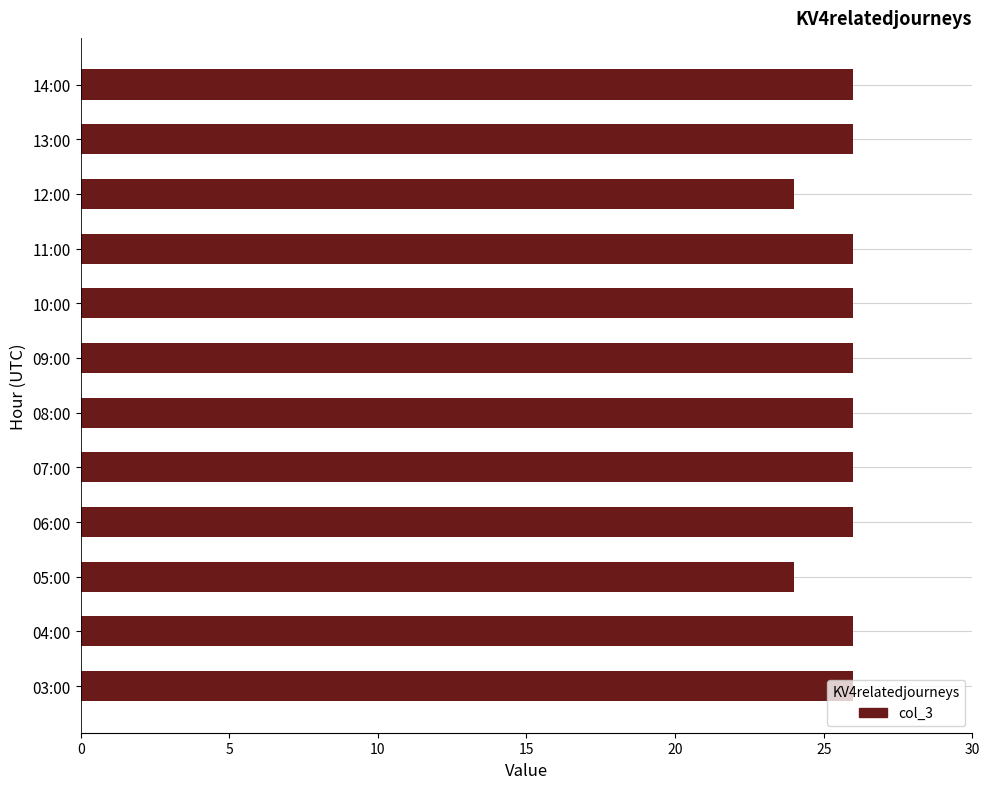

What is the average value?

26